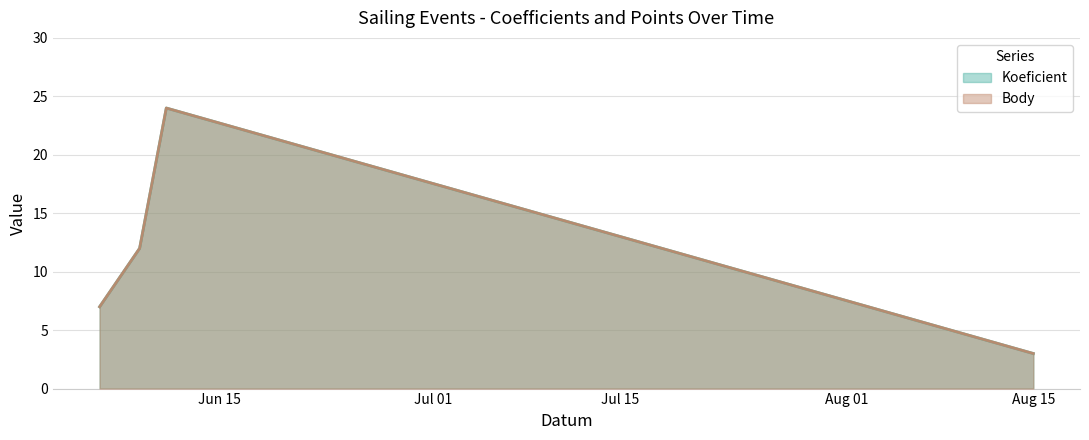

How many data points in Koeficient are less than 12?

2